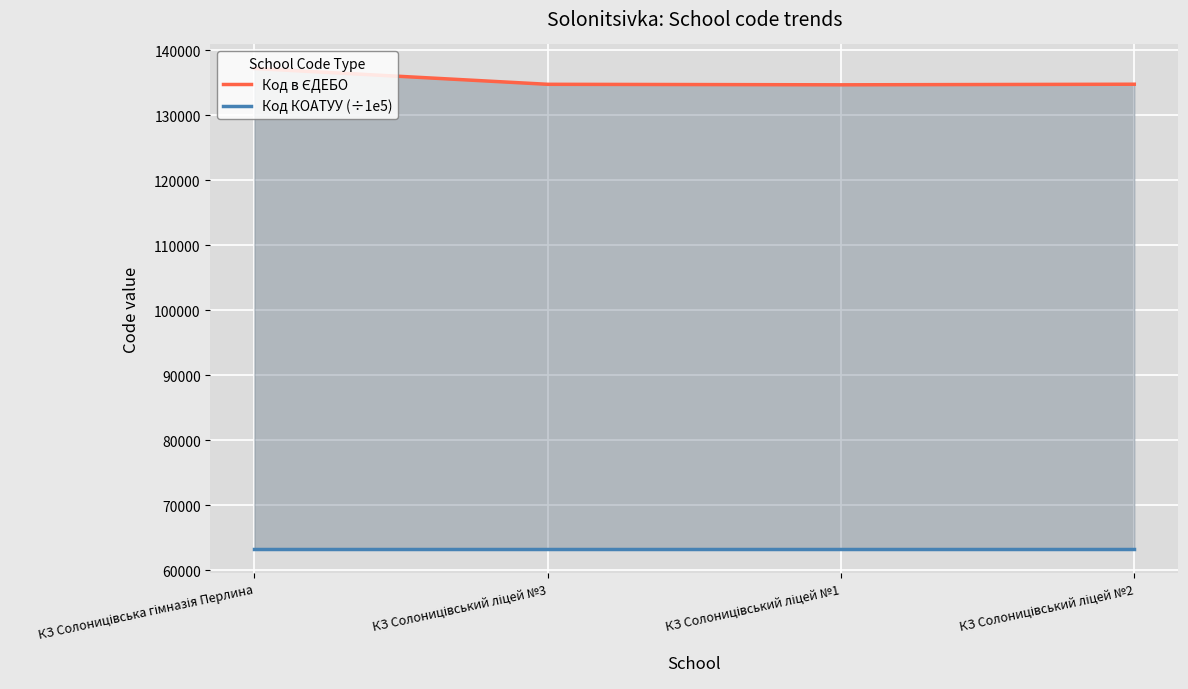

How many lines are shown in the chart?

2